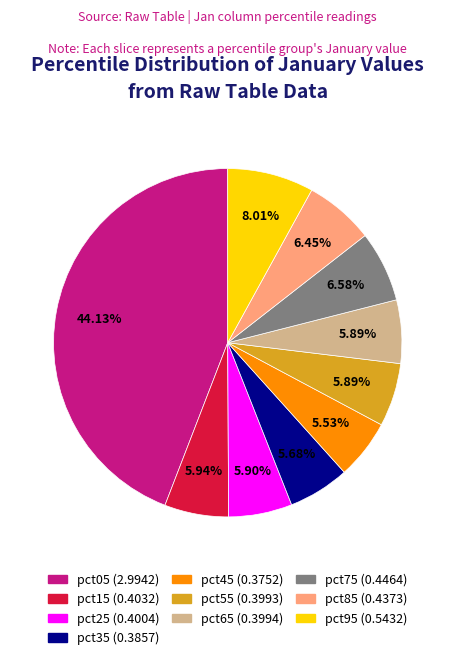

To the nearest percent, what is the combined percentage of pct55 and pct45?

11%